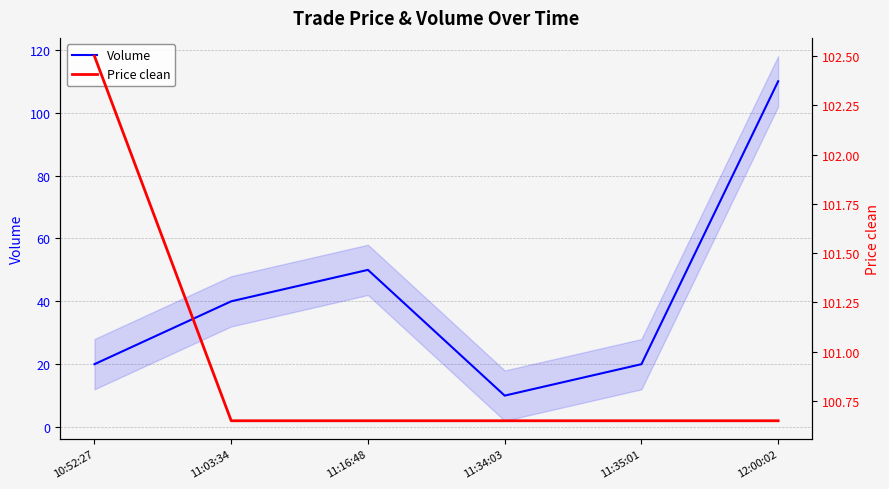

What is the difference between the maximum and minimum values in the Price clean series?

1.8